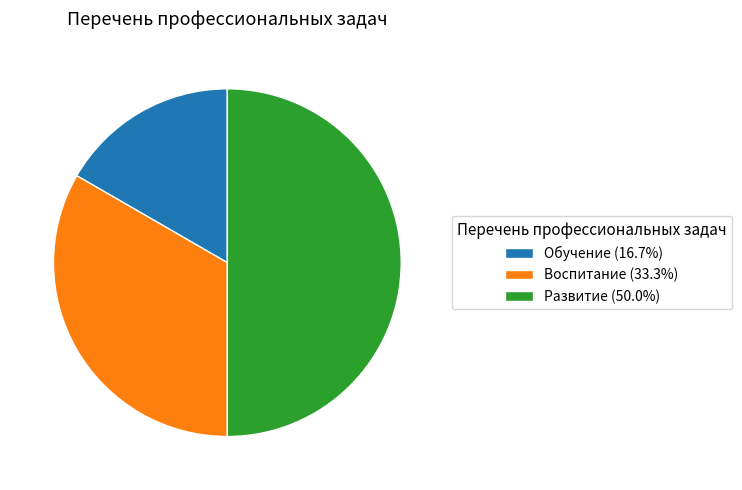

Which slice is the smallest?

Обучение